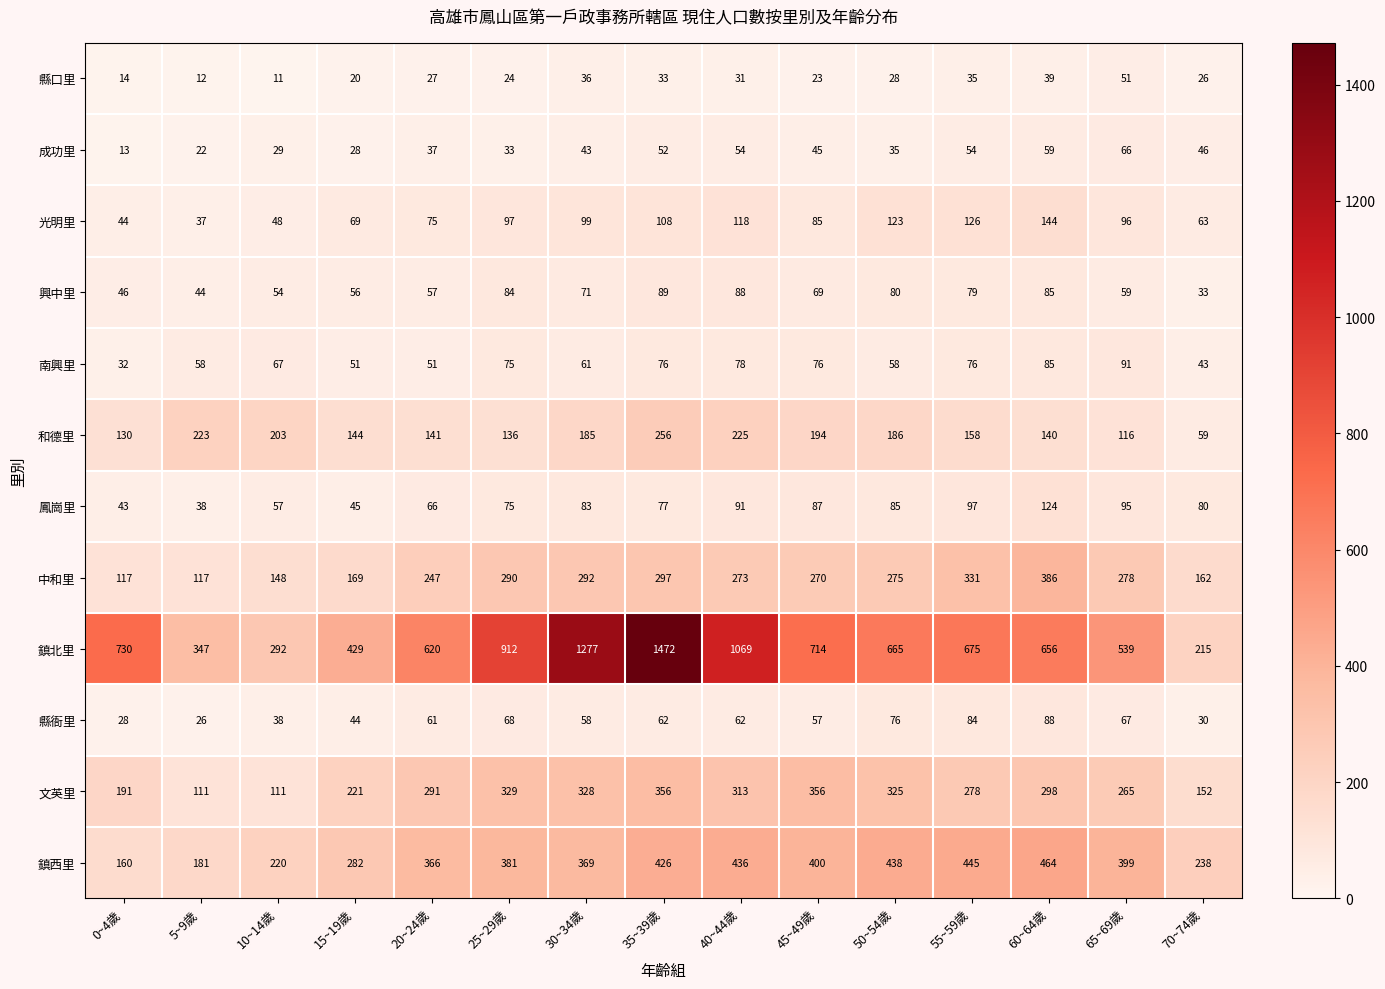

At how many categories does at least one series exceed 951?

3